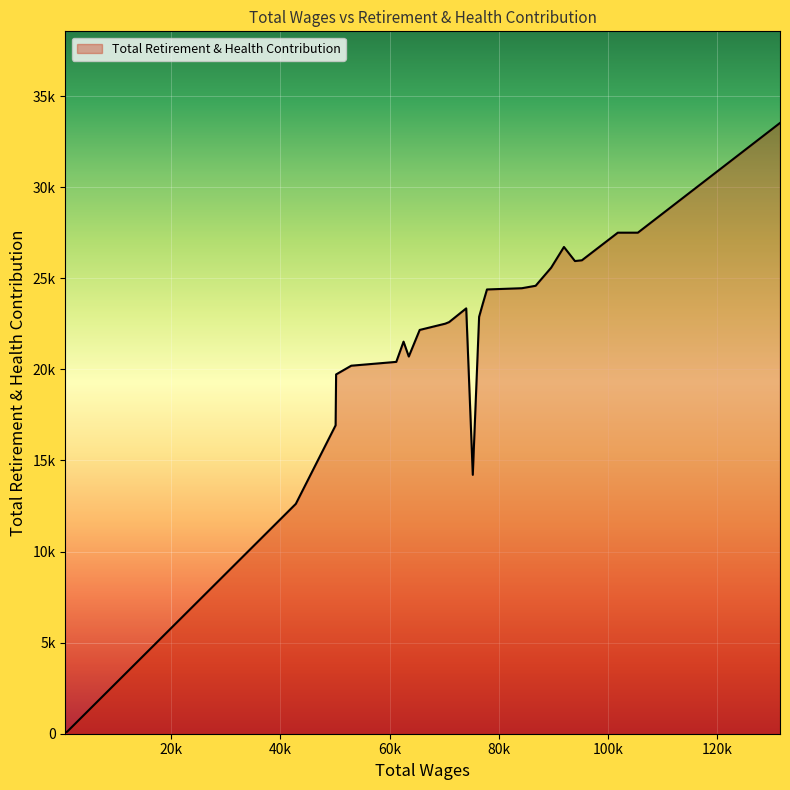

Does the chart display data point markers on the line(s)?

No